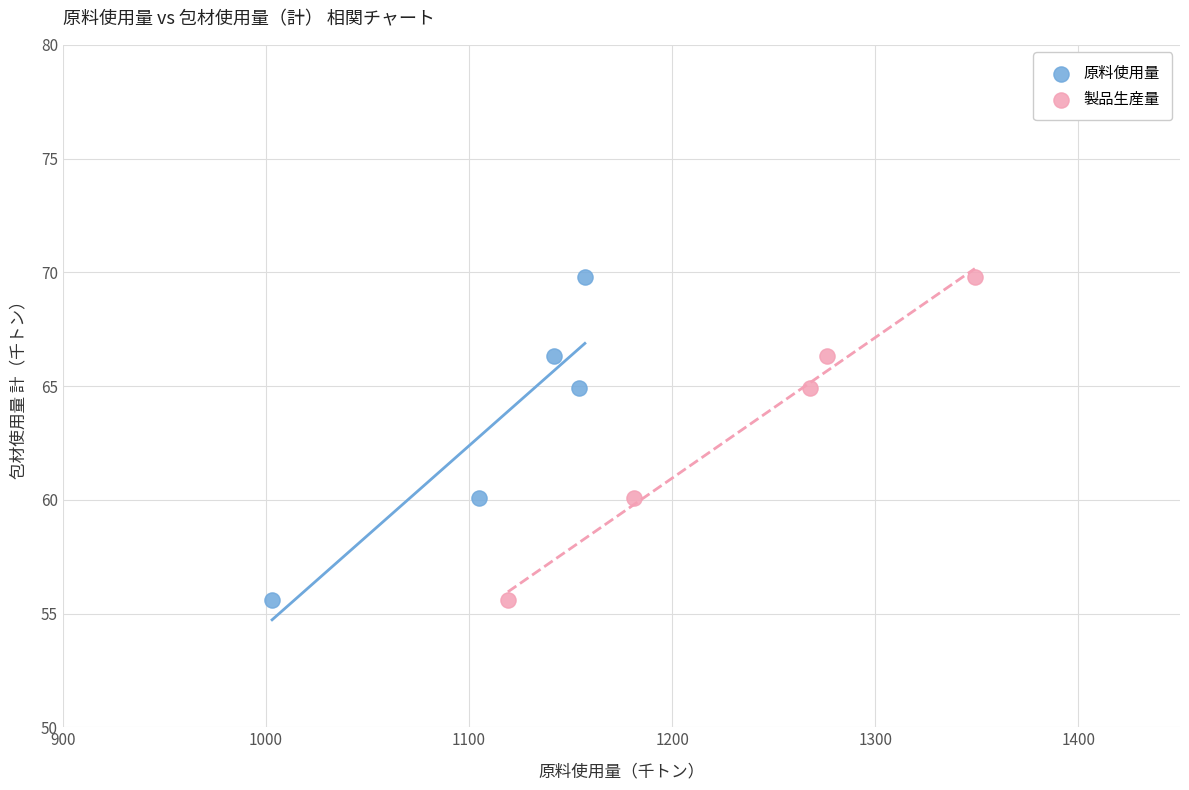

What are all the series names shown in the legend?

原料使用量, 製品生産量